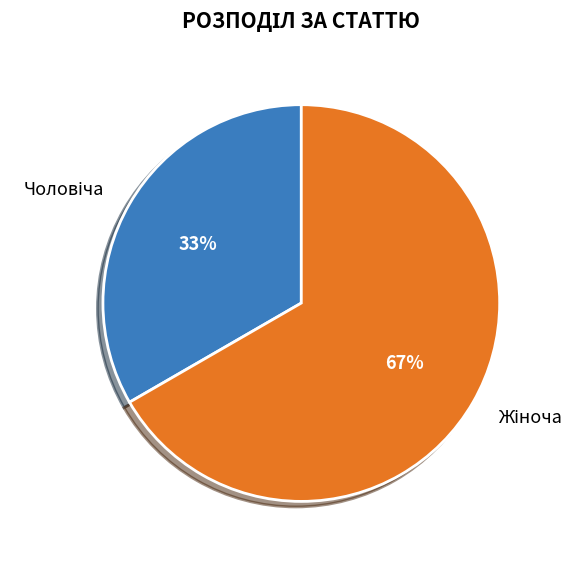

Is there a majority slice in this chart?

Yes